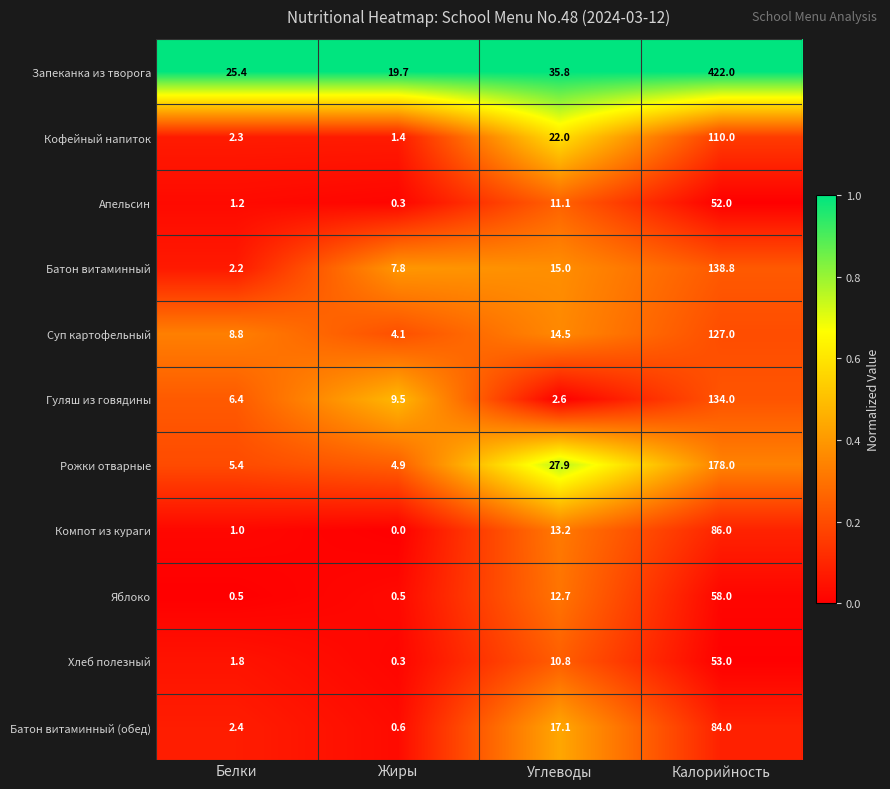

List the series in order of their peak value, highest first.

Запеканка из творога, Рожки отварные, Батон витаминный, Гуляш из говядины, Суп картофельный, Кофейный напиток, Компот из кураги, Батон витаминный (обед), Яблоко, Хлеб полезный, Апельсин